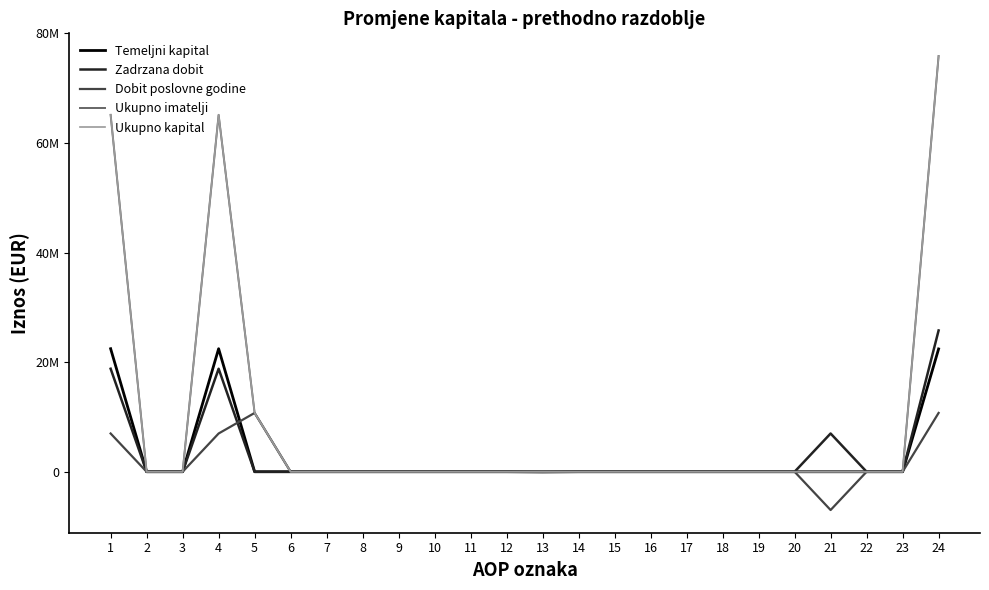

Between 20 and 24, which series saw the biggest shift?

Ukupno imatelji